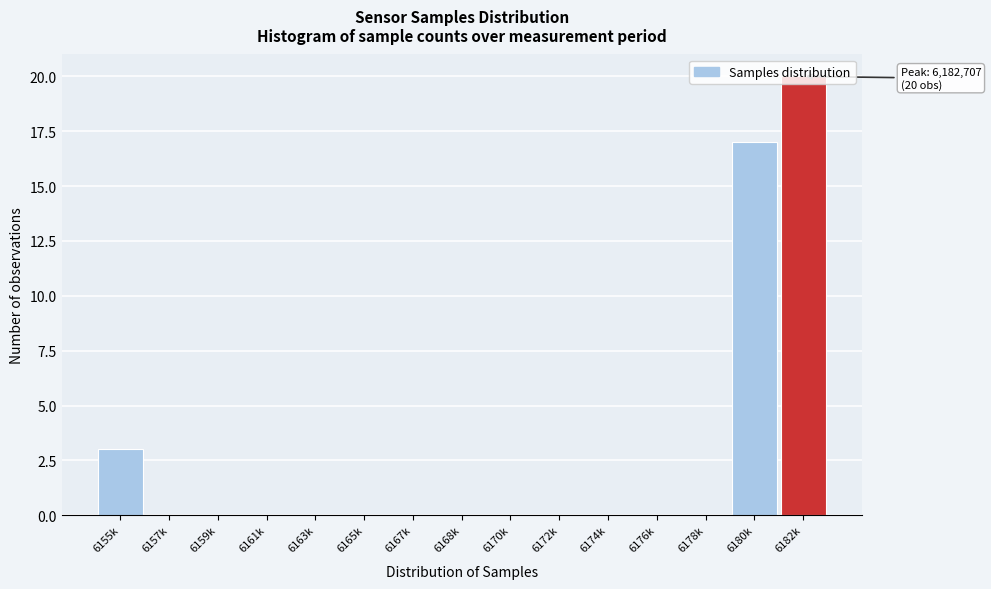

Which label corresponds to the largest value in the chart?

6182k